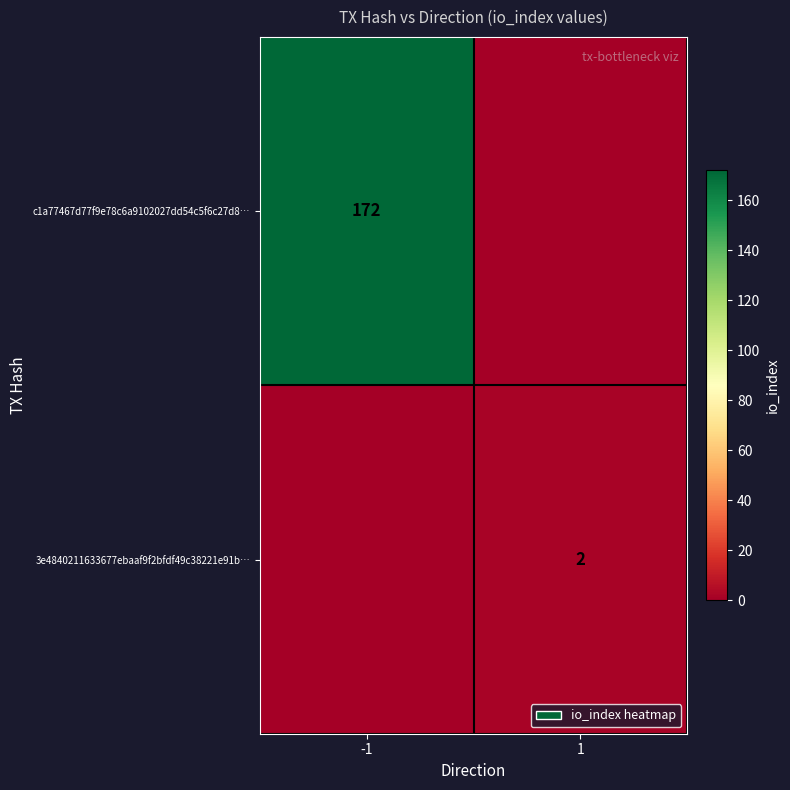

What is the total value across all series at 1?

2